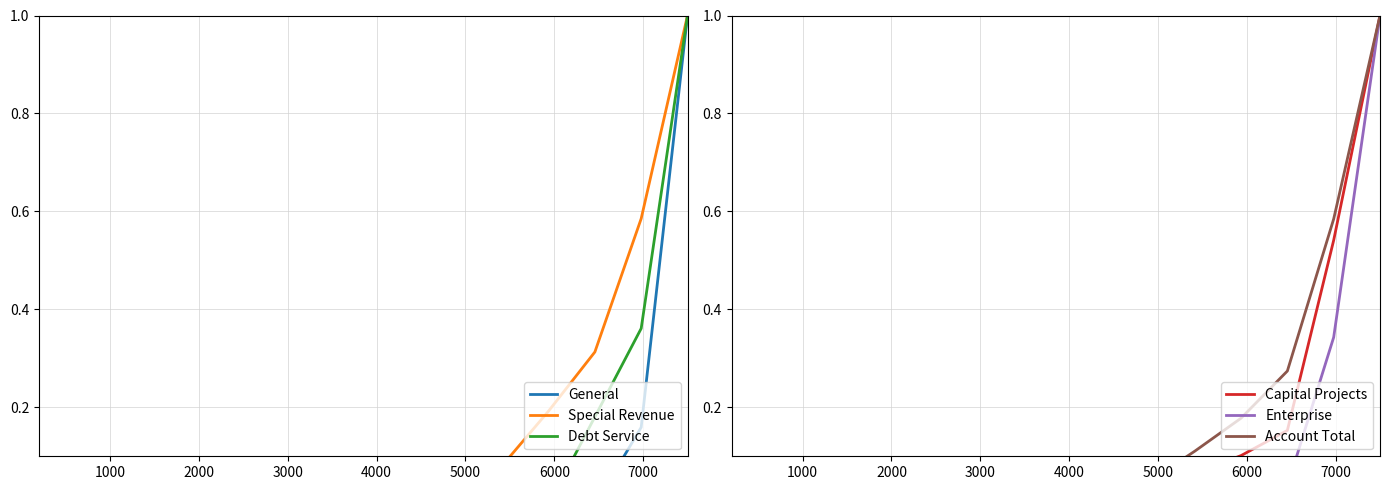

Is this an area chart (filled region under the line)?

No